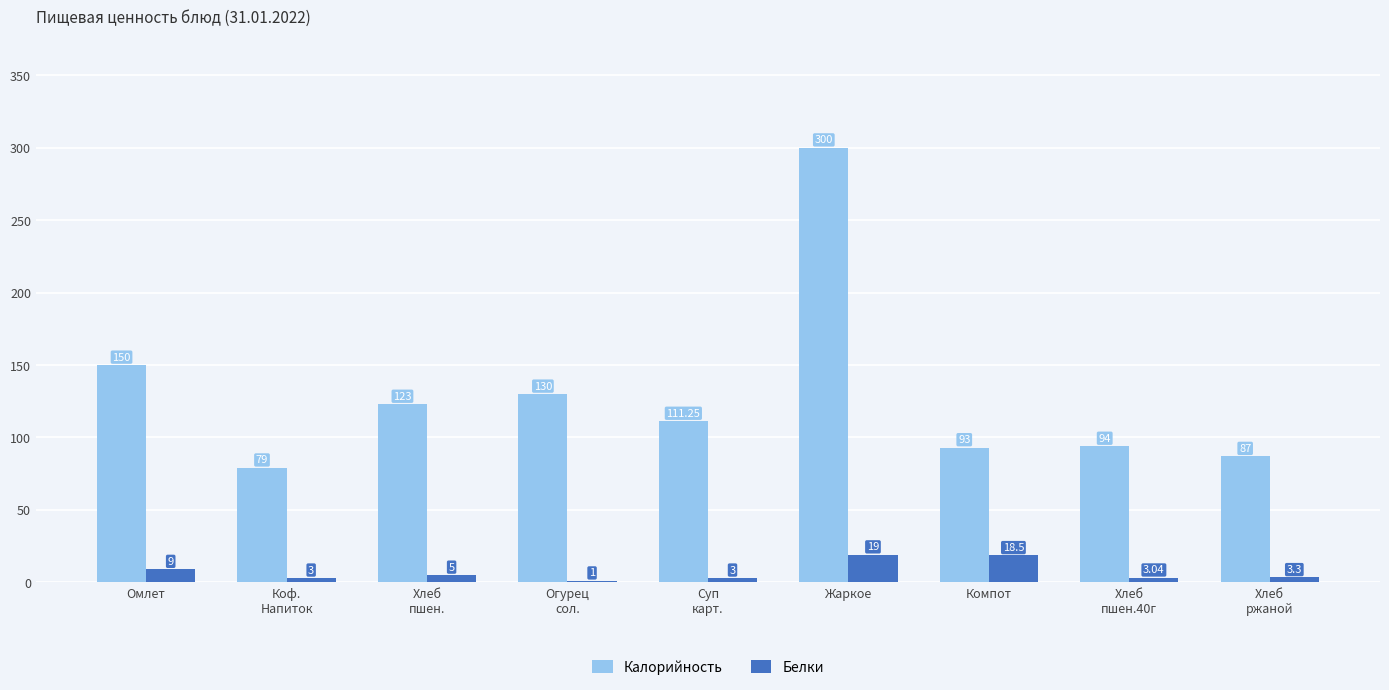

What are all the series names shown in the legend?

Калорийность, Белки